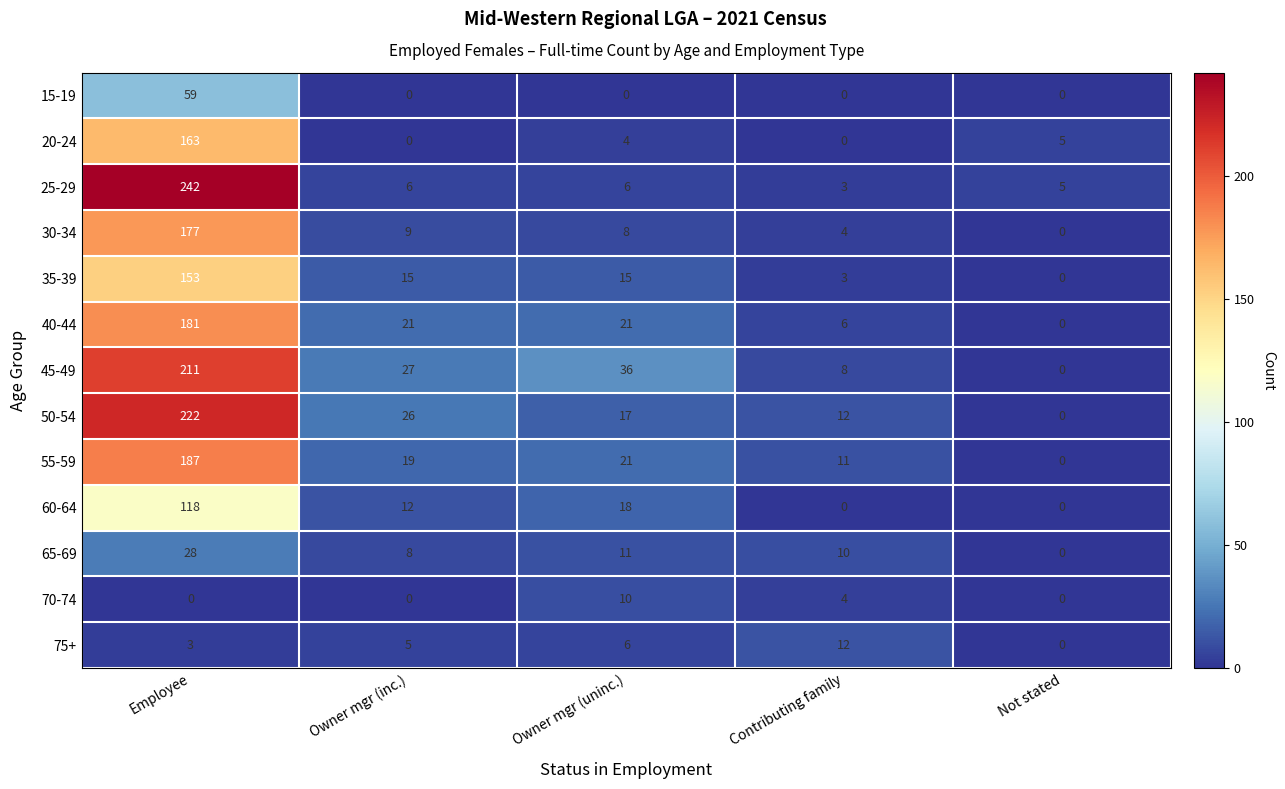

Which series has the largest range (max minus min)?

25-29